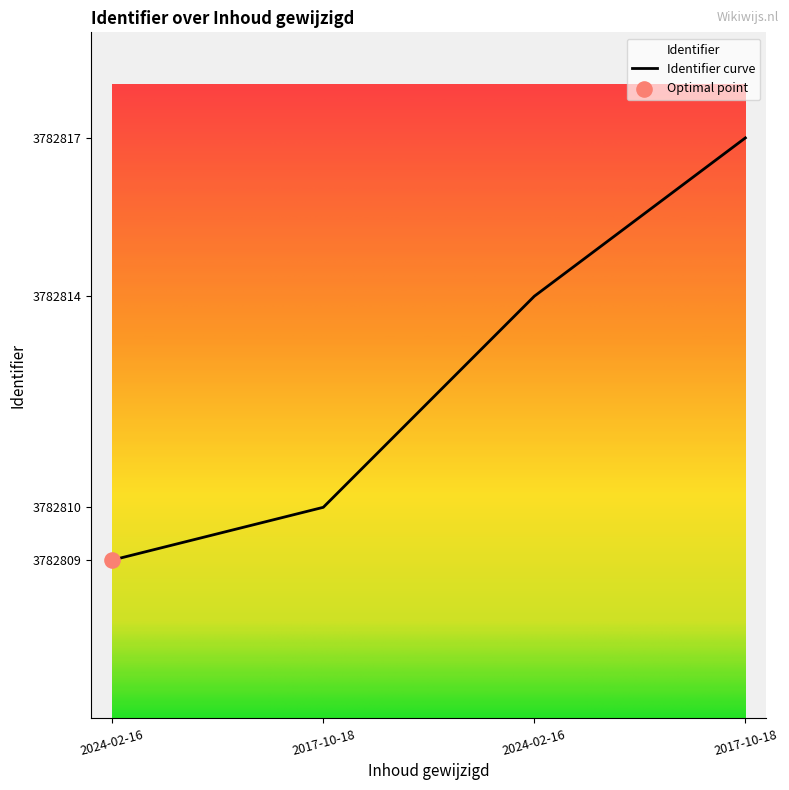

What is the change in value from 2017-10-18 to 2017-10-18?

+7